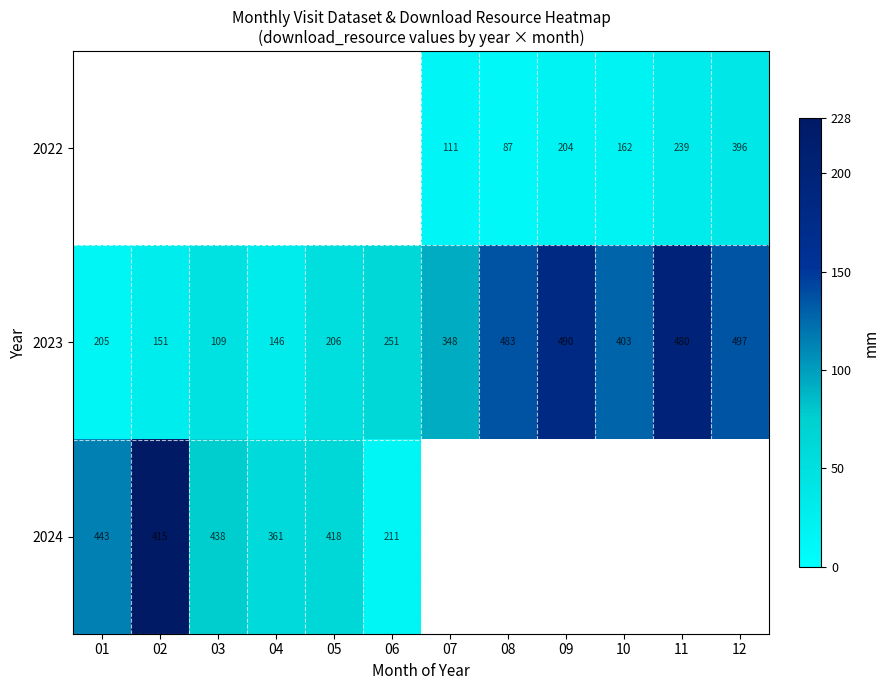

The value of 2023 at 03 is 169. True or false?

False